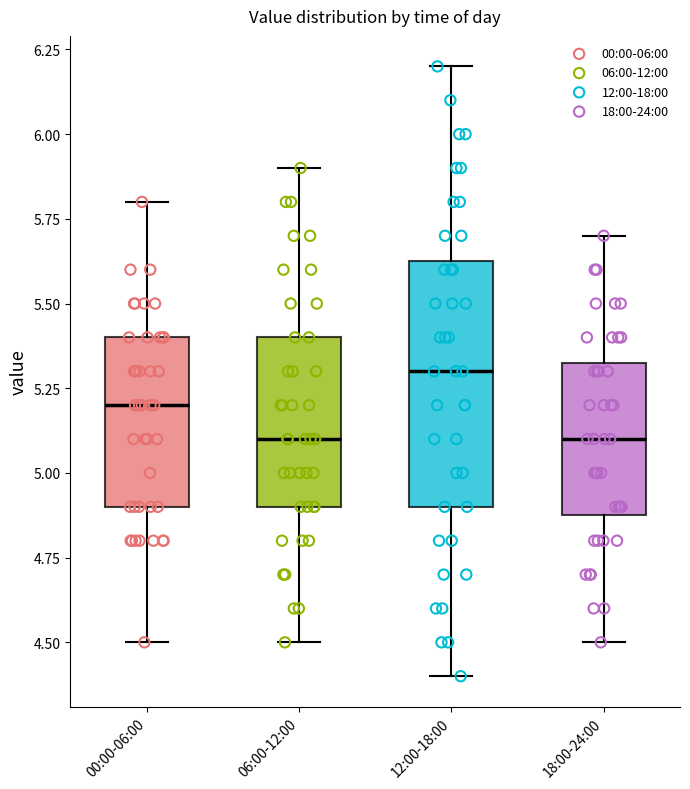

Which box is the tallest, from its lower edge to its upper edge?

12:00-18:00